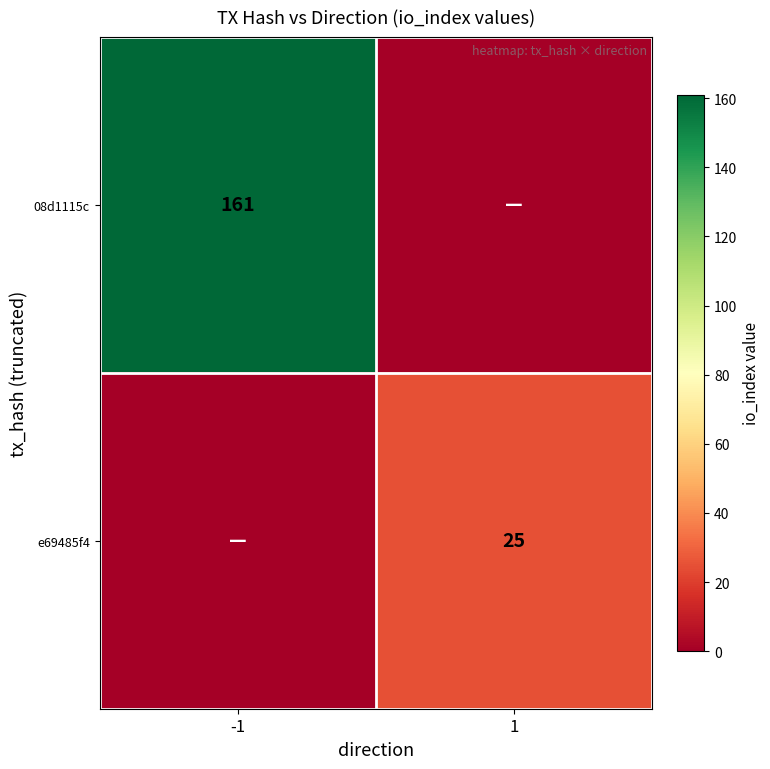

Is it true that e69485f4 equals 25 at 1?

True